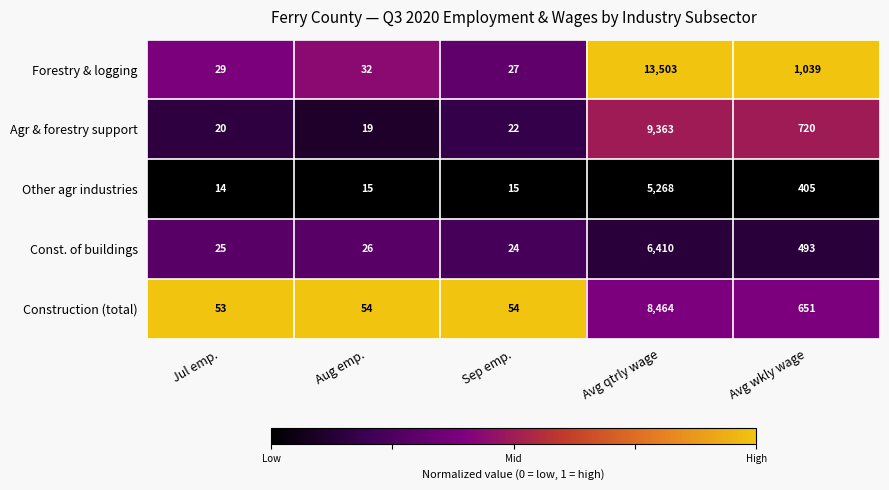

Rank the series at Aug emp. from lowest to highest value.

Other agr industries, Agr & forestry support, Const. of buildings, Forestry & logging, Construction (total)